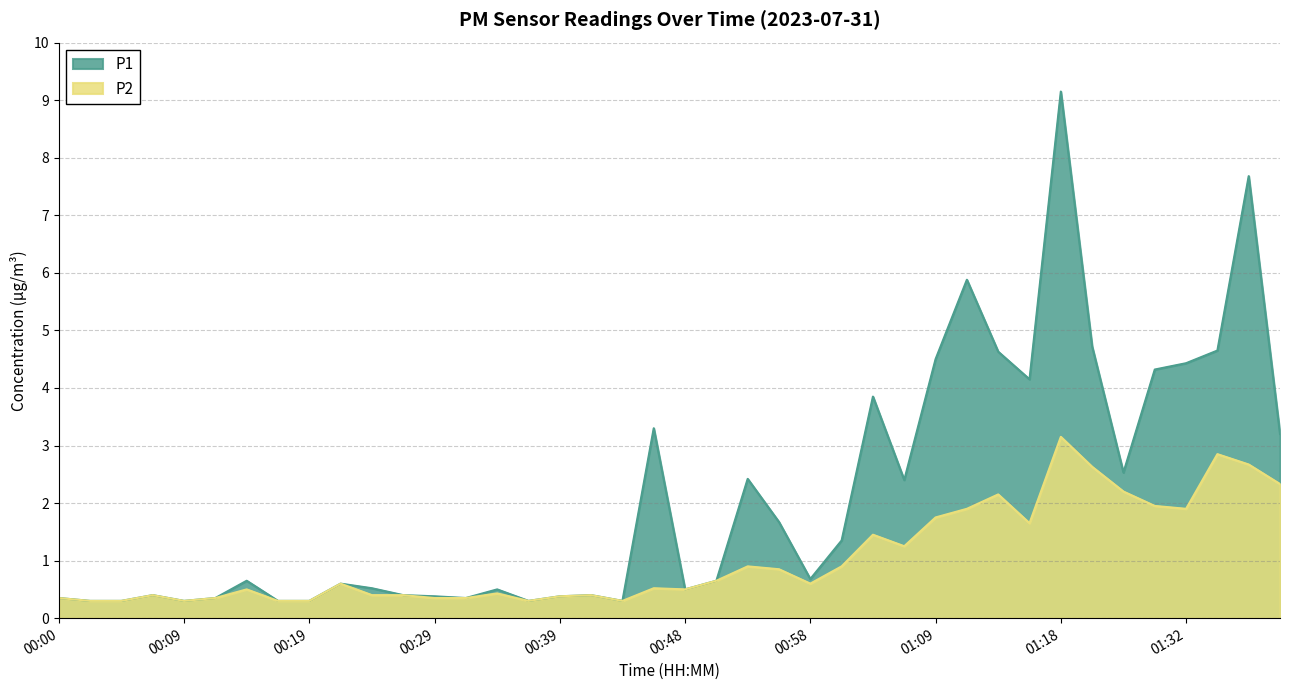

In P2, how many points are lower than both neighbors (excluding endpoints)?

8